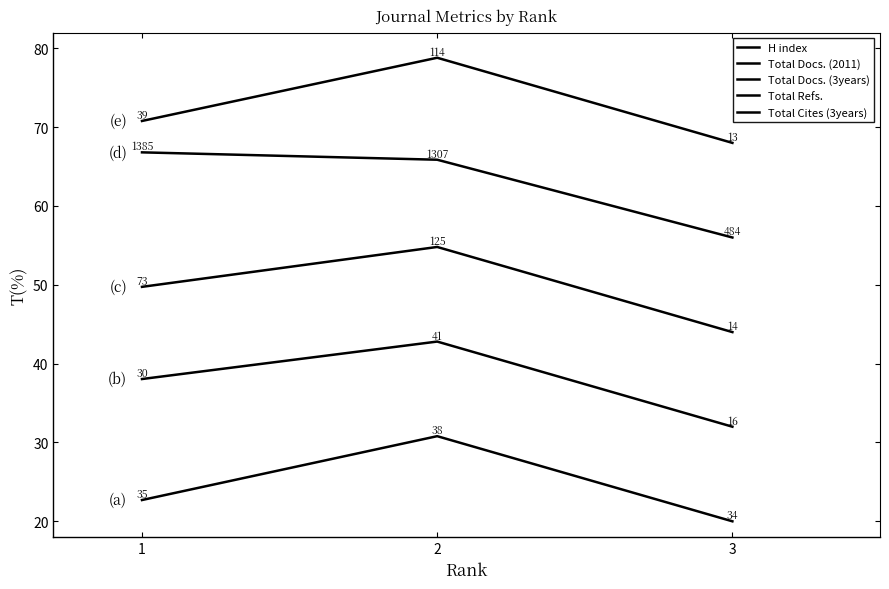

Is this an area chart (filled region under the line)?

No